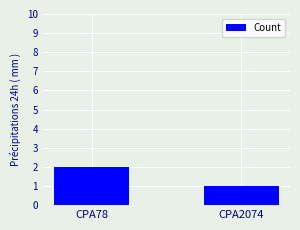

How many categories are shown in the chart?

2